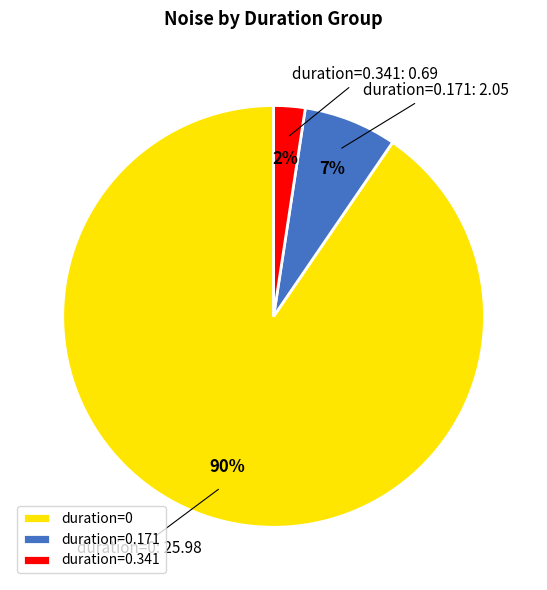

Is there any slice that represents more than half of the pie?

Yes